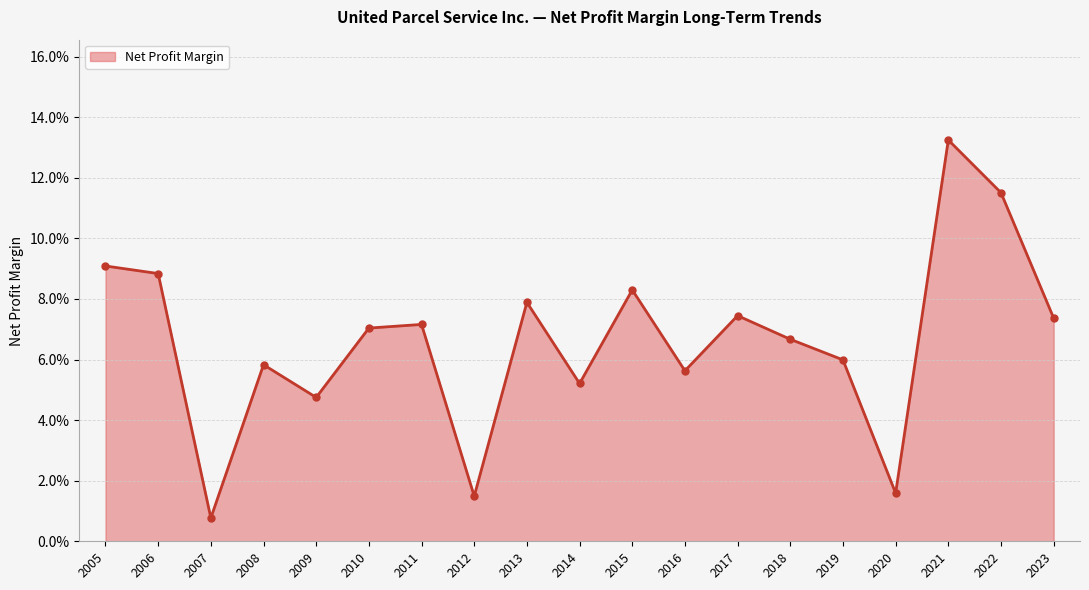

List the labels in order of value, smallest first.

2007, 2012, 2020, 2009, 2014, 2016, 2008, 2019, 2018, 2010, 2011, 2023, 2017, 2013, 2015, 2006, 2005, 2022, 2021